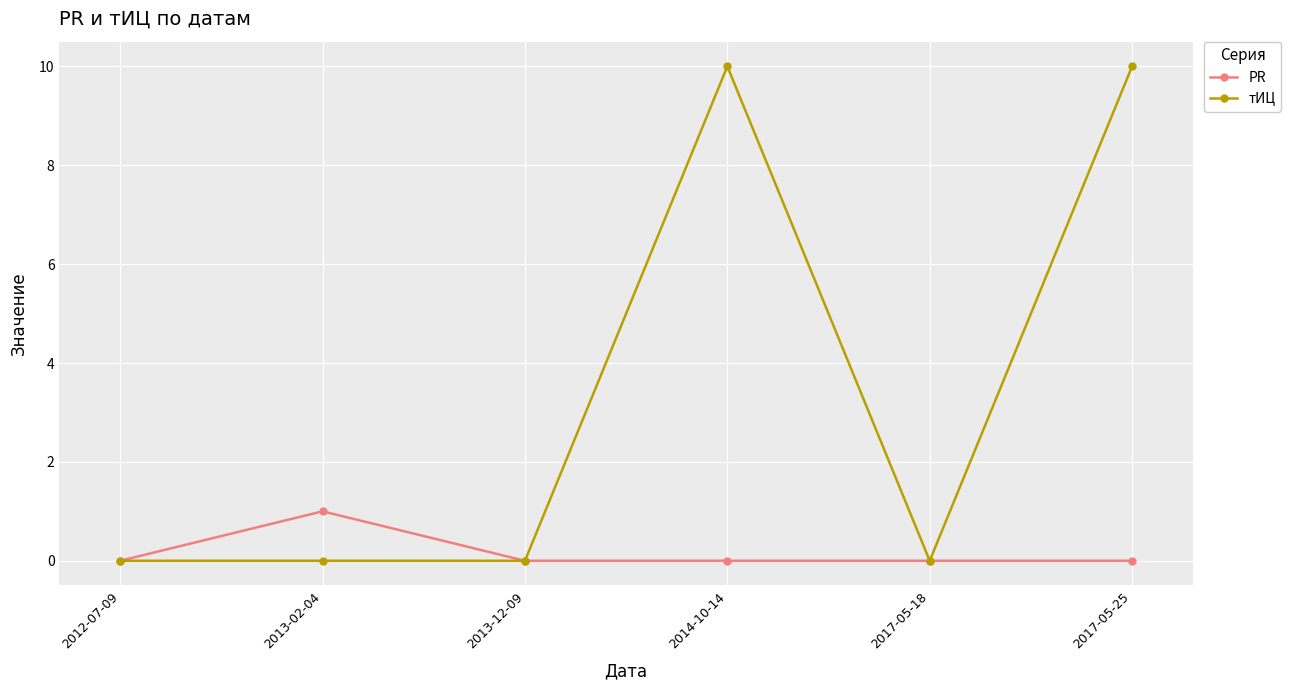

The тИЦ series shows -3 at 2012-07-09. True or false?

False